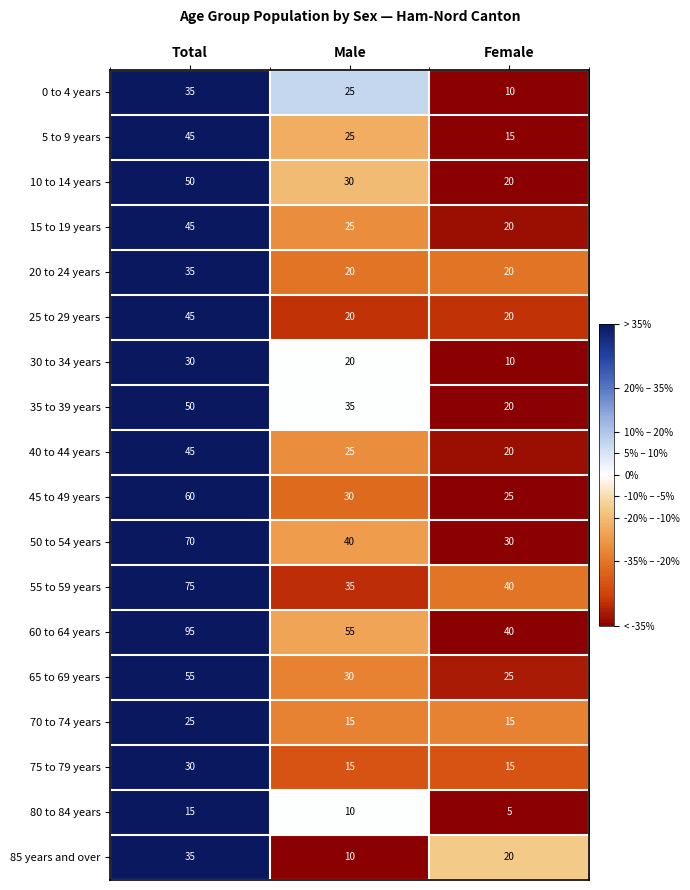

Rank the categories by 80 to 84 years value from highest to lowest.

Total, Male, Female